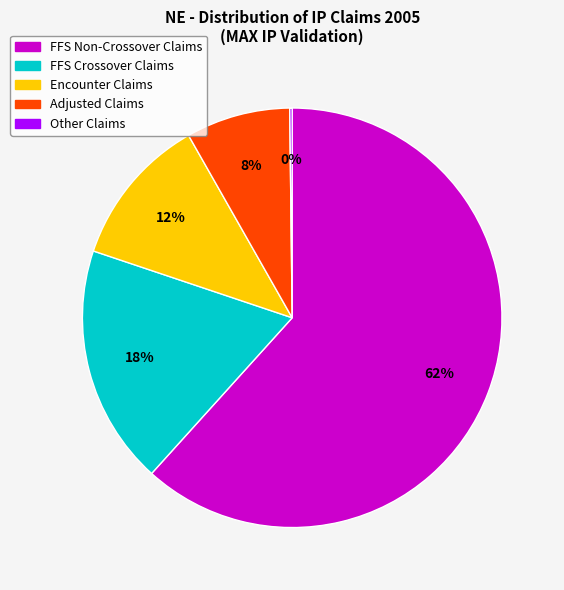

Is there a majority slice in this chart?

Yes